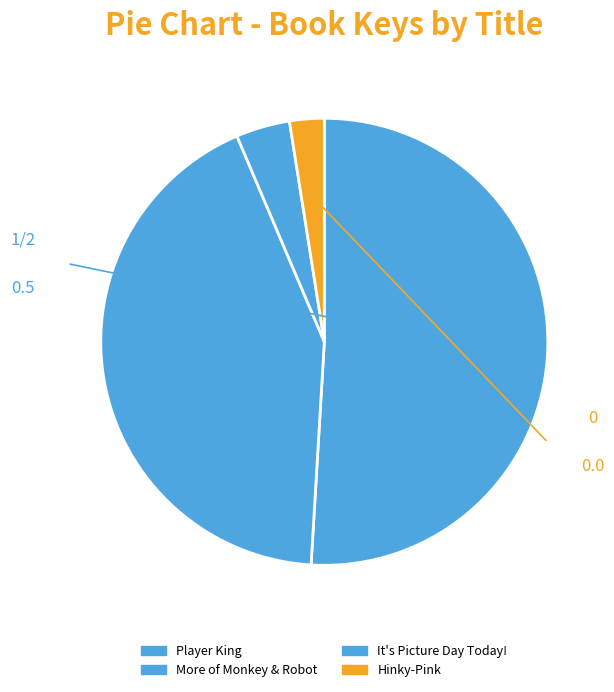

To the nearest percent, what is the difference between the largest and smallest slice percentages?

48%